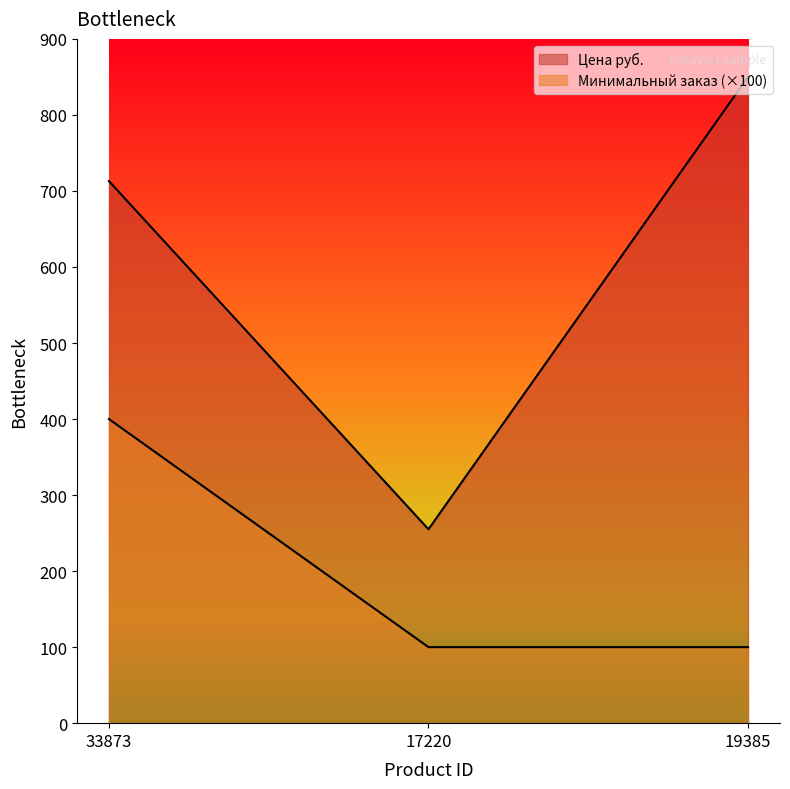

How many values in the Цена руб. series are below 713?

1